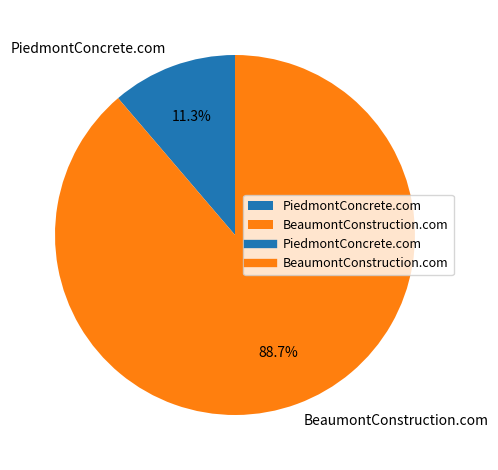

To the nearest percent, what percentage of the pie is PiedmontConcrete.com?

11%